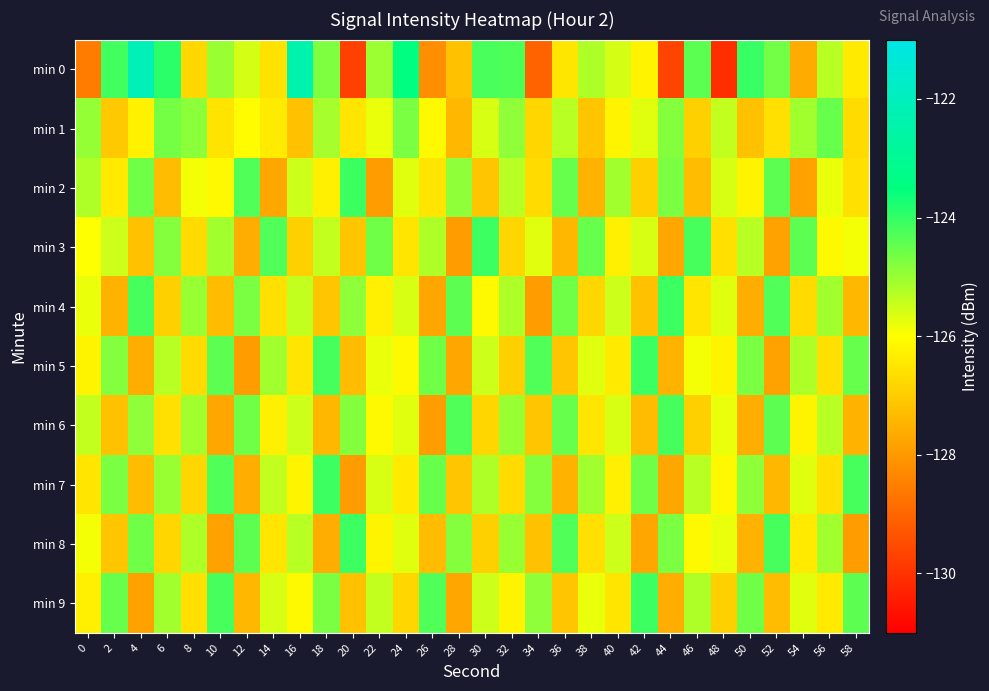

Reading left to right, list all the values displayed in this chart.

min 0: 0=-128.5	2=-124.1	4=-122.1	6=-123.9	8=-126.7	10=-125.0	12=-125.6	14=-126.6	16=-122.4	18=-124.7	20=-129.7	22=-125.0	24=-123.5	26=-128.2	28=-127.2	30=-124.2	32=-124.3	34=-129.0	36=-126.5	38=-125.2	40=-125.6	42=-126.2	44=-129.6	46=-124.4	48=-130.1	50=-124.0	52=-124.6	54=-127.6	56=-125.3	58=-126.4
min 1: 0=-125.0	2=-127.0	4=-126.3	6=-124.6	8=-124.9	10=-126.5	12=-126.1	14=-126.4	16=-127.2	18=-125.1	20=-126.5	22=-125.8	24=-124.7	26=-126.1	28=-127.4	30=-125.6	32=-124.9	34=-126.8	36=-125.3	38=-127.1	40=-126.2	42=-125.7	44=-124.8	46=-126.9	48=-125.4	50=-127.2	52=-126.6	54=-125.1	56=-124.5	58=-126.7
min 2: 0=-125.2	2=-126.4	4=-124.6	6=-127.3	8=-125.9	10=-126.1	12=-124.3	14=-127.7	16=-125.5	18=-126.3	20=-124.1	22=-127.9	24=-125.7	26=-126.5	28=-124.9	30=-127.1	32=-125.3	34=-126.7	36=-124.5	38=-127.5	40=-125.1	42=-126.9	44=-124.7	46=-127.3	48=-125.6	50=-126.2	52=-124.4	54=-127.8	56=-125.8	58=-126.6
min 3: 0=-126.0	2=-125.5	4=-127.2	6=-124.8	8=-126.7	10=-125.1	12=-127.6	14=-124.3	16=-126.9	18=-125.4	20=-127.1	22=-124.6	24=-126.5	26=-125.2	28=-127.9	30=-124.1	32=-126.8	34=-125.7	36=-127.4	38=-124.5	40=-126.3	42=-125.6	44=-127.7	46=-124.2	48=-126.6	50=-125.3	52=-127.8	54=-124.4	56=-126.1	58=-125.9
min 4: 0=-125.8	2=-127.5	4=-124.2	6=-126.9	8=-125.0	10=-127.3	12=-124.7	14=-126.6	16=-125.4	18=-127.1	20=-124.9	22=-126.3	24=-125.6	26=-127.7	28=-124.4	30=-126.1	32=-125.2	34=-127.9	36=-124.6	38=-126.8	40=-125.5	42=-127.2	44=-124.1	46=-126.5	48=-125.7	50=-127.6	52=-124.3	54=-126.7	56=-125.1	58=-127.4
min 5: 0=-126.2	2=-124.8	4=-127.6	6=-125.3	8=-126.7	10=-124.4	12=-127.9	14=-125.1	16=-126.5	18=-124.2	20=-127.3	22=-125.8	24=-126.1	26=-124.6	28=-127.7	30=-125.5	32=-126.9	34=-124.3	36=-127.1	38=-125.7	40=-126.4	42=-124.1	44=-127.5	46=-125.9	48=-126.2	50=-124.7	52=-127.8	54=-125.2	56=-126.6	58=-124.5
min 6: 0=-125.4	2=-127.2	4=-124.9	6=-126.6	8=-125.1	10=-127.7	12=-124.6	14=-126.3	16=-125.5	18=-127.4	20=-124.8	22=-126.1	24=-125.7	26=-127.9	28=-124.3	30=-126.8	32=-125.0	34=-127.1	36=-124.5	38=-126.5	40=-125.6	42=-127.3	44=-124.2	46=-126.9	48=-125.8	50=-127.6	52=-124.4	54=-126.2	56=-125.3	58=-127.5
min 7: 0=-126.5	2=-124.7	4=-127.3	6=-125.0	8=-126.8	10=-124.3	12=-127.6	14=-125.4	16=-126.2	18=-124.1	20=-127.9	22=-125.6	24=-126.4	26=-124.5	28=-127.1	30=-125.2	32=-126.7	34=-124.8	36=-127.5	38=-125.1	40=-126.3	42=-124.6	44=-127.7	46=-125.3	48=-126.1	50=-124.9	52=-127.4	54=-125.7	56=-126.6	58=-124.2
min 8: 0=-125.9	2=-127.1	4=-124.6	6=-126.8	8=-125.2	10=-127.8	12=-124.4	14=-126.5	16=-125.3	18=-127.6	20=-124.1	22=-126.2	24=-125.7	26=-127.3	28=-124.8	30=-126.9	32=-125.0	34=-127.2	36=-124.3	38=-126.6	40=-125.5	42=-127.7	44=-124.7	46=-126.1	48=-125.8	50=-127.5	52=-124.2	54=-126.4	56=-125.1	58=-127.9
min 9: 0=-126.3	2=-124.5	4=-127.8	6=-125.1	8=-126.6	10=-124.2	12=-127.4	14=-125.6	16=-126.1	18=-124.7	20=-127.2	22=-125.4	24=-126.8	26=-124.3	28=-127.7	30=-125.5	32=-126.2	34=-124.9	36=-127.1	38=-125.8	40=-126.5	42=-124.1	44=-127.6	46=-125.2	48=-126.9	50=-124.6	52=-127.3	54=-125.7	56=-126.4	58=-124.4